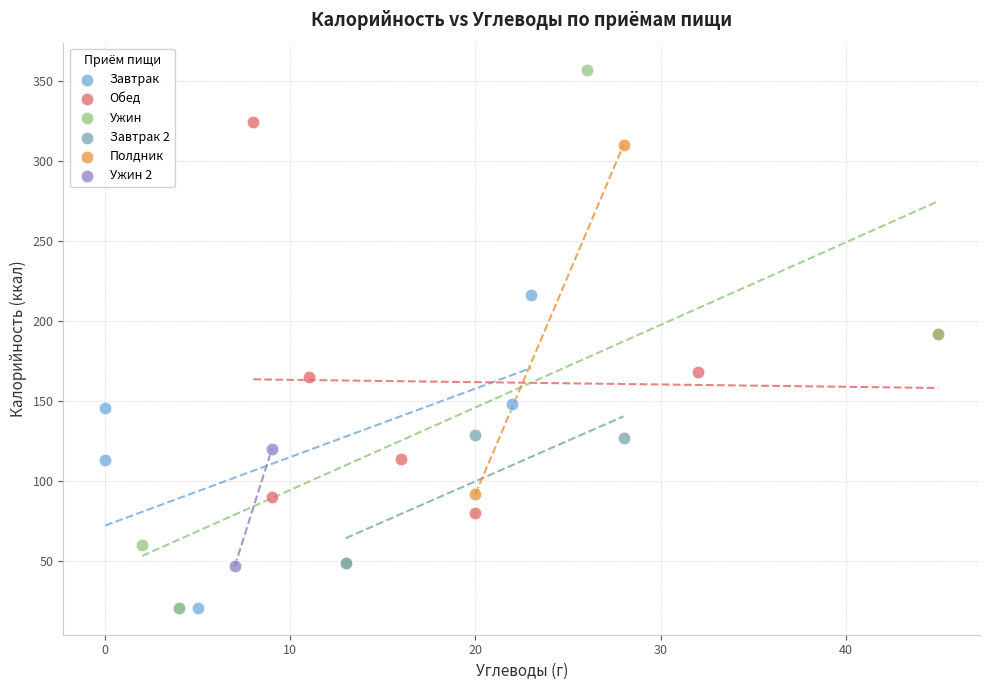

What are all the series names shown in the legend?

Завтрак, Обед, Ужин, Завтрак 2, Полдник, Ужин 2